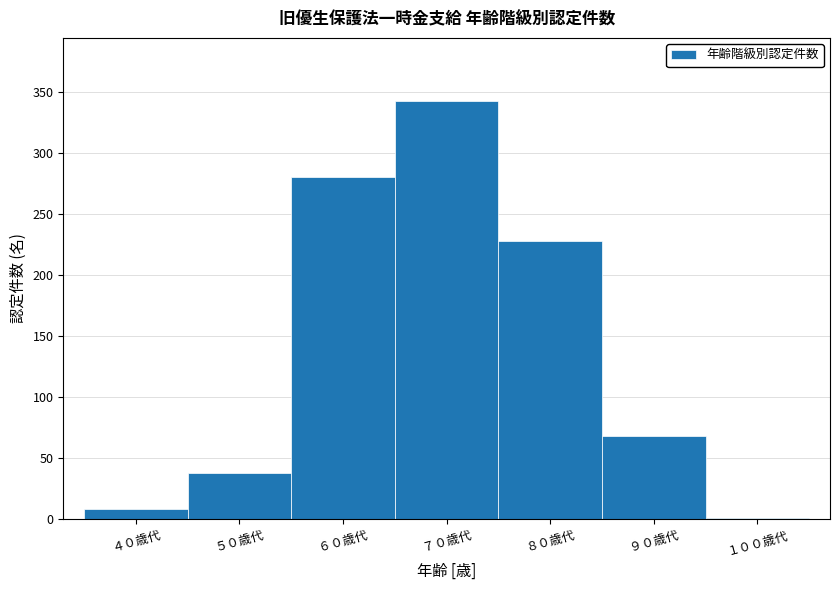

Reading left to right, list all the values displayed in this chart.

４０歳代=8	５０歳代=38	６０歳代=280	７０歳代=343	８０歳代=228	９０歳代=68	１００歳代=1